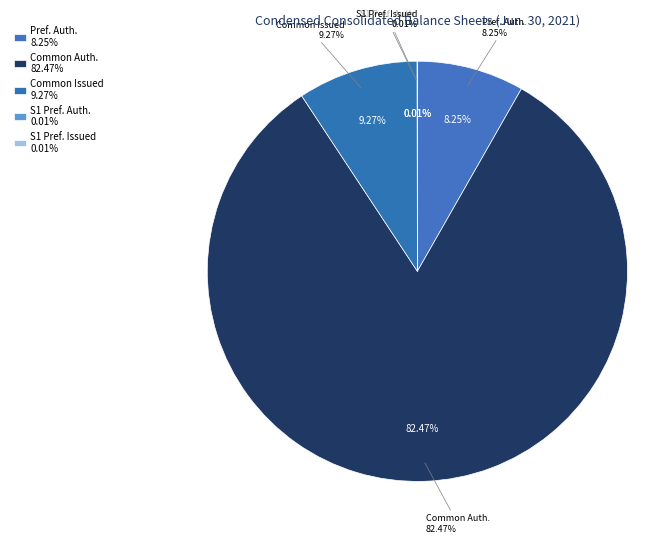

What percentage is the Common Stock
Issued/Outstanding slice, to the nearest percent?

9%